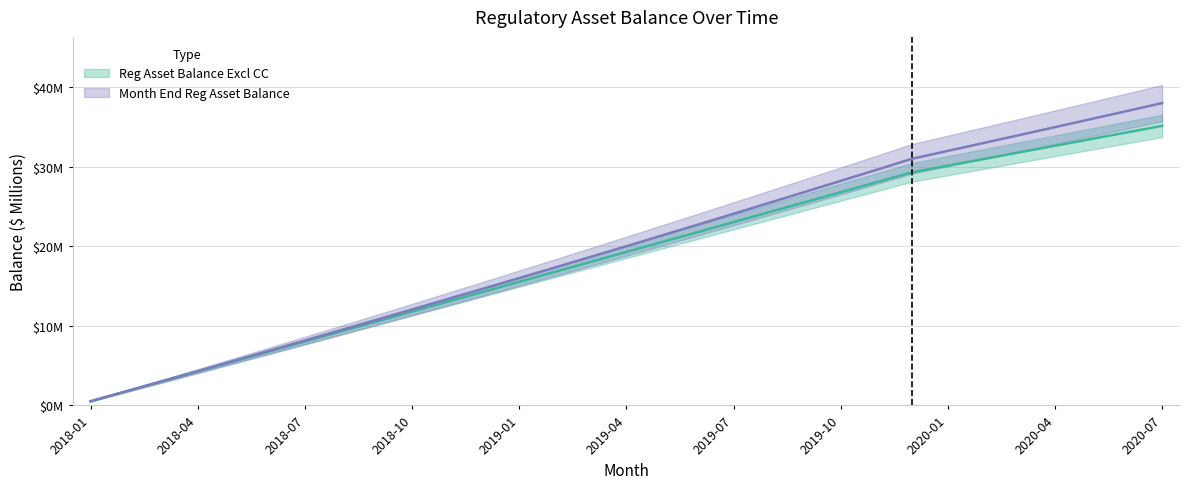

What position from the left is 2018-12?

12